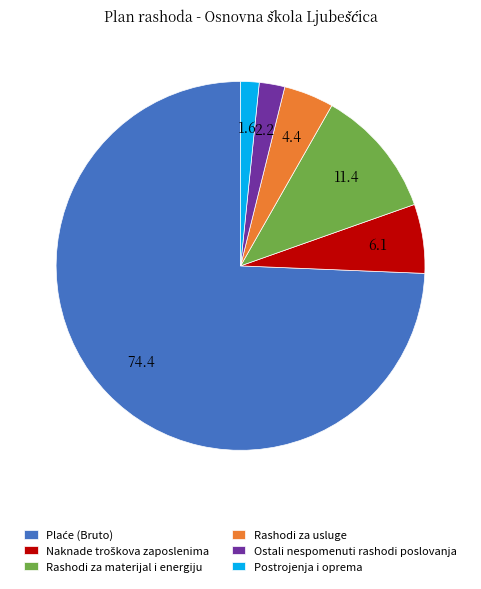

Is it true that Ostali nespomenuti rashodi poslovanja is 2% of the pie?

True